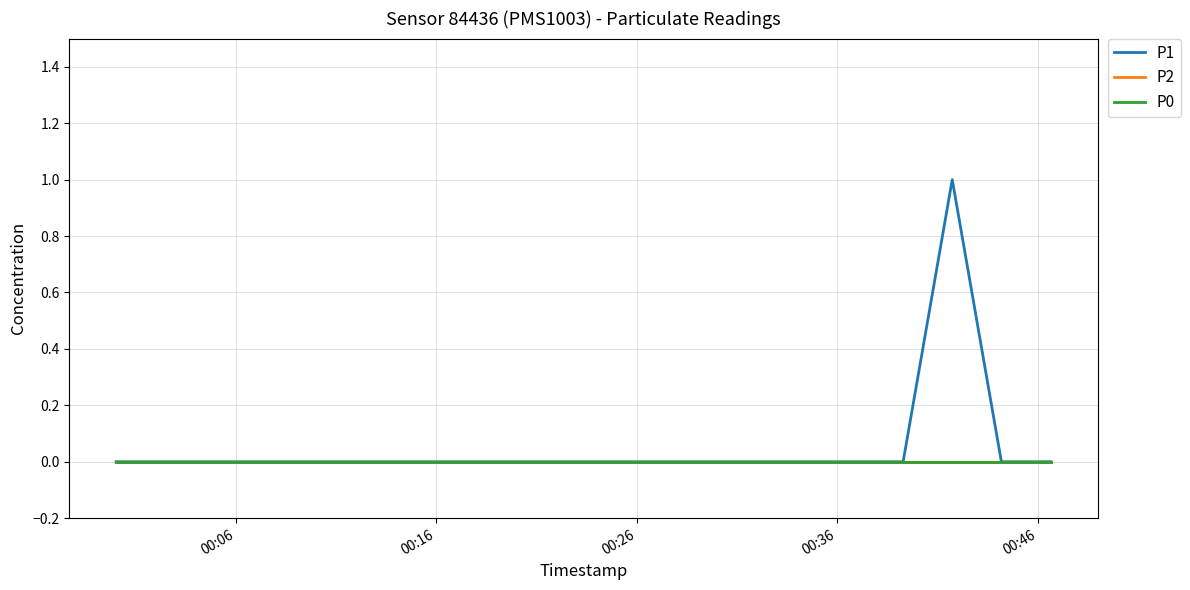

Is this an area chart (filled region under the line)?

No